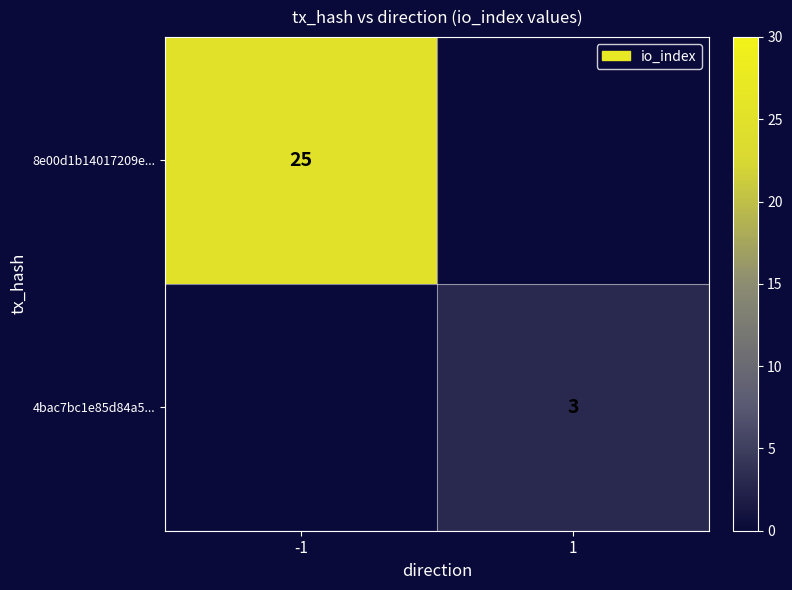

The value of 8e00d1b14017209e... at -1 is 17. True or false?

False